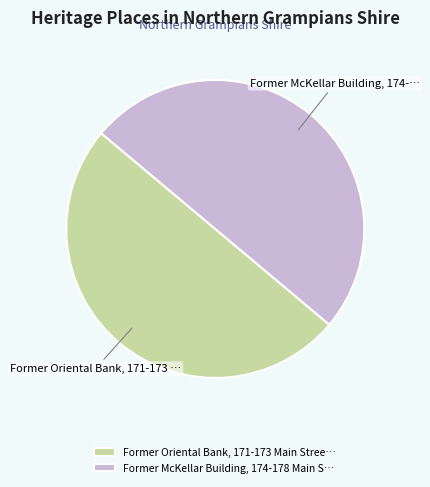

Count the number of slices in the pie.

2